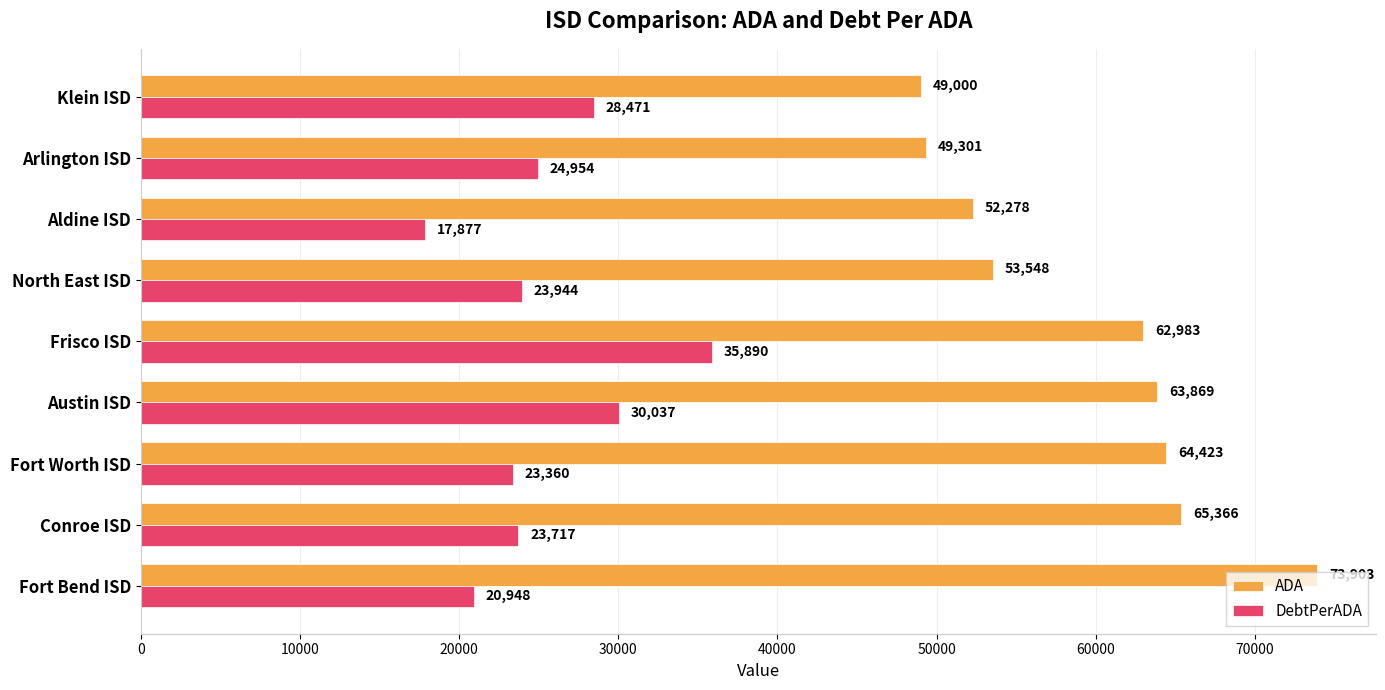

What are all the series names shown in the legend?

ADA, DebtPerADA